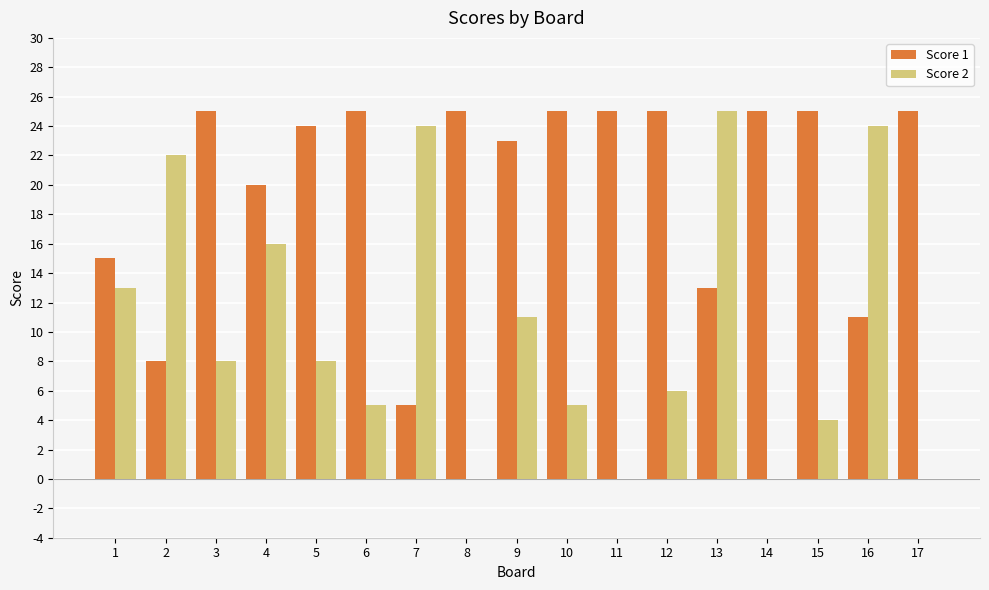

Which series has the largest total across all categories?

Score 1